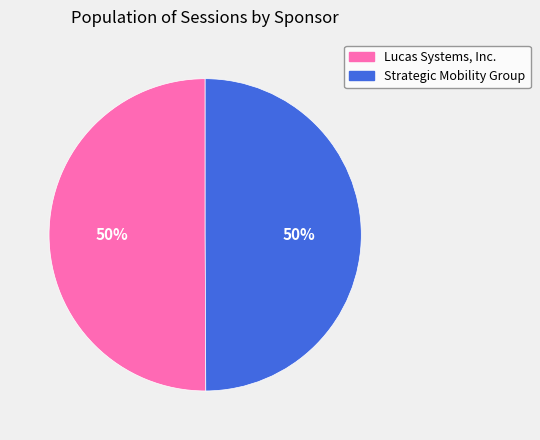

How many slices are in this pie chart?

2